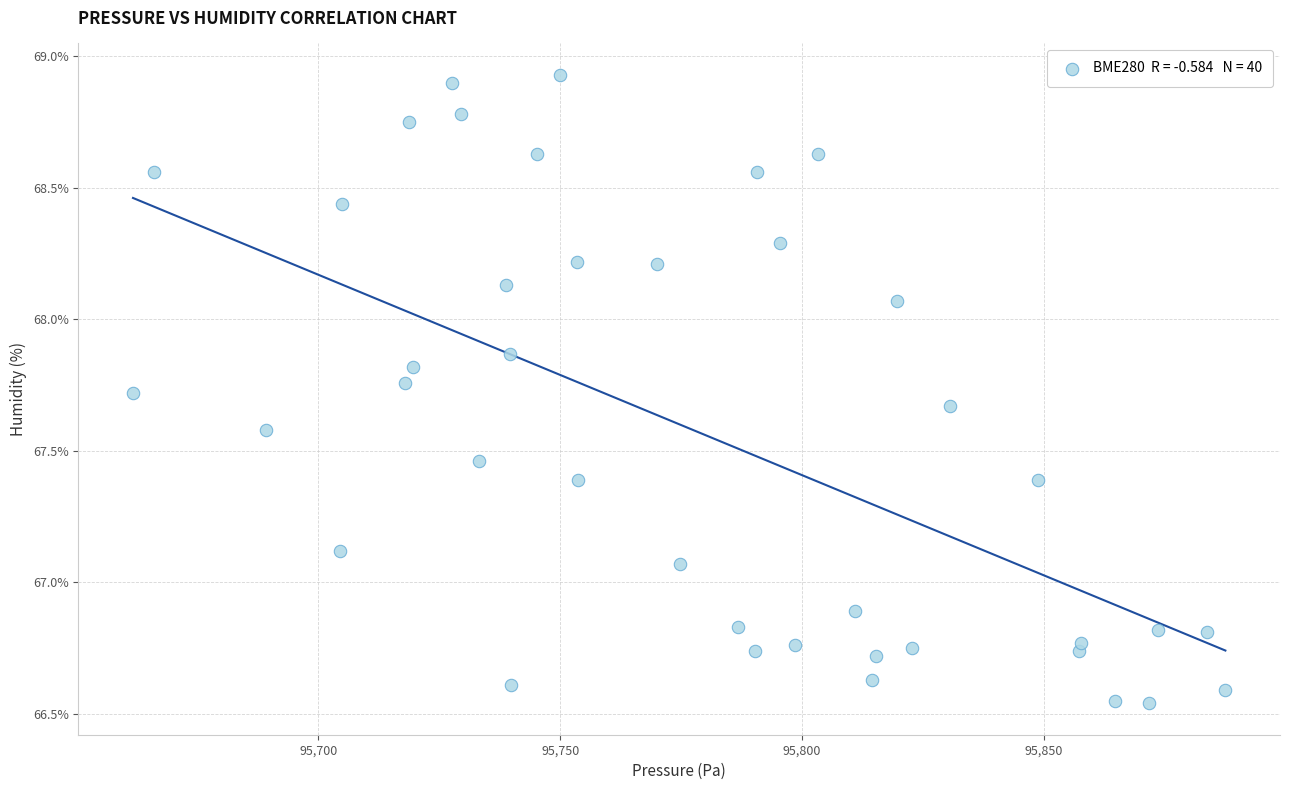

What is the range of X values (max minus min)?

225.8